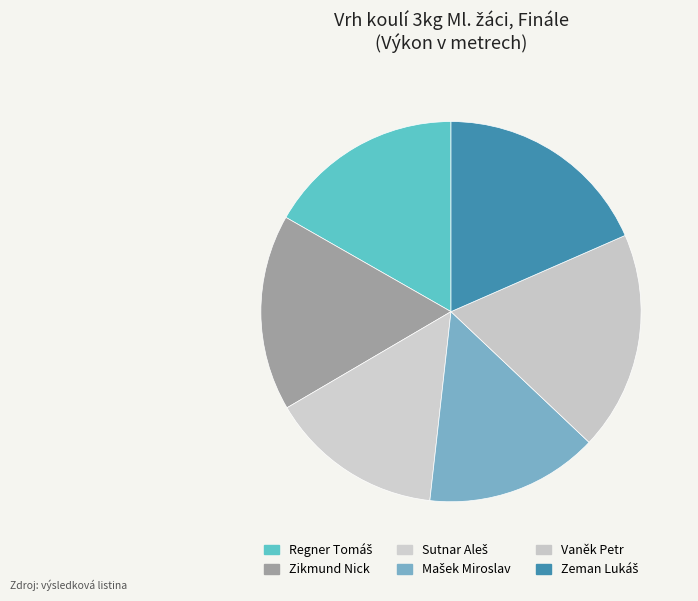

The Regner Tomáš slice represents 30% of the pie. True or false?

False